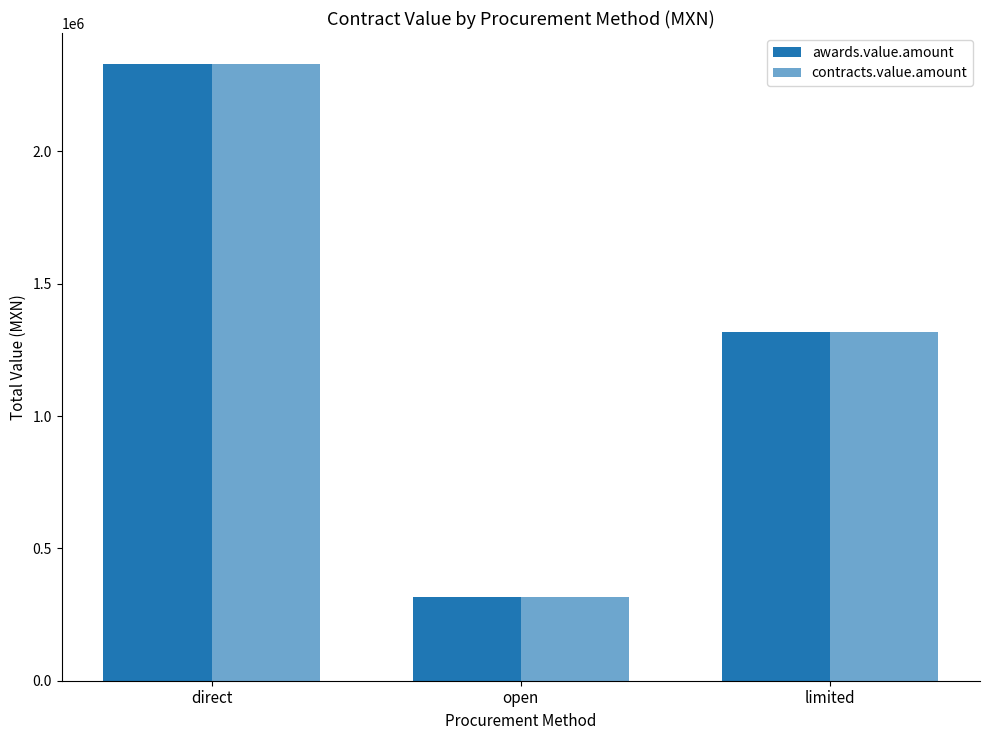

List the series in order of their peak value, lowest first.

awards.value.amount, contracts.value.amount